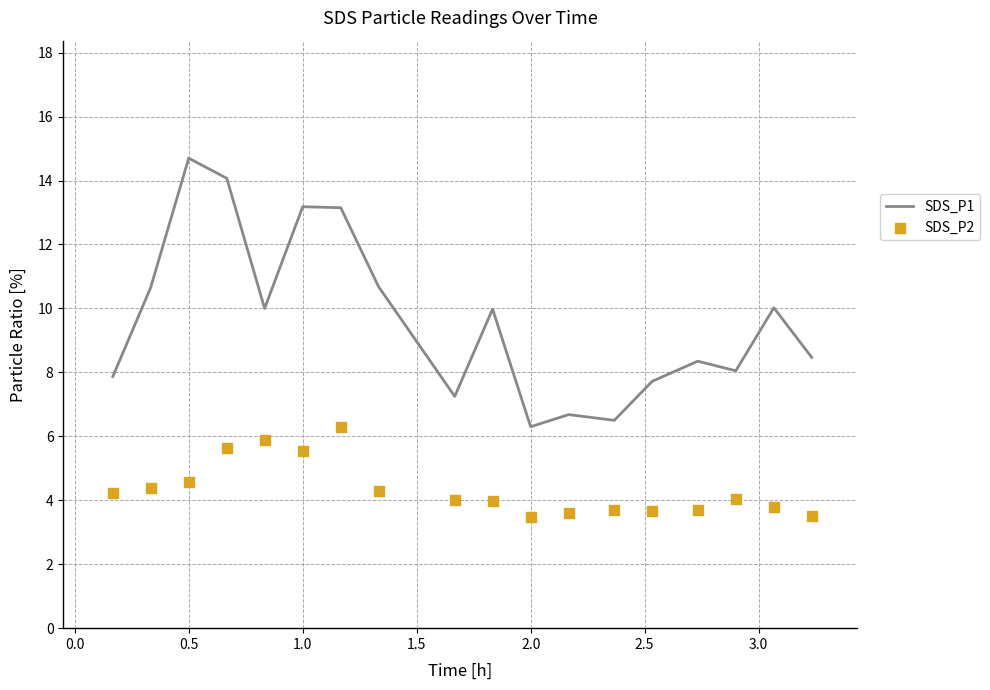

What is the lowest value of the SDS_P1 series?

6.3